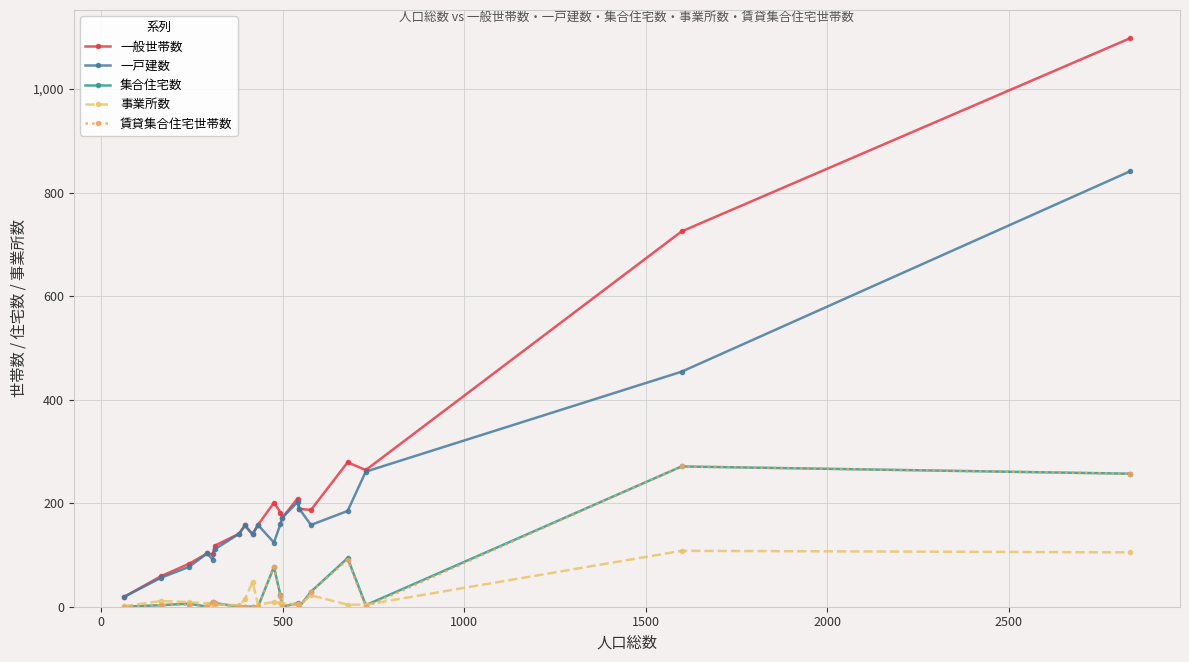

True or false: 集合住宅数 has more than 1 interior local peaks.

True